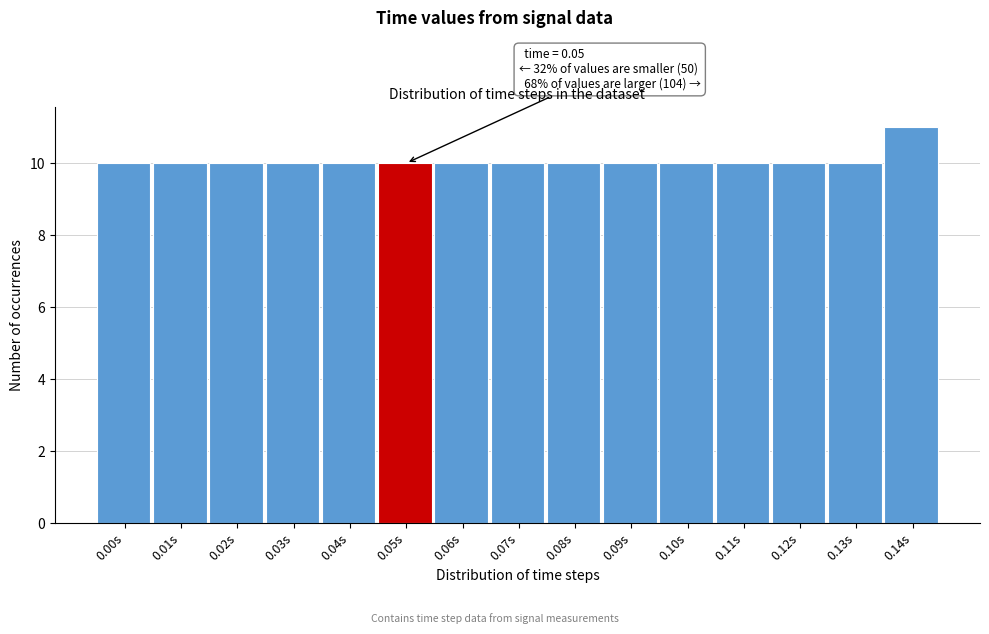

Reading left to right, transcribe all the data shown in this chart.

0.00s=10	0.01s=10	0.02s=10	0.03s=10	0.04s=10	0.05s=10	0.06s=10	0.07s=10	0.08s=10	0.09s=10	0.10s=10	0.11s=10	0.12s=10	0.13s=10	0.14s=11